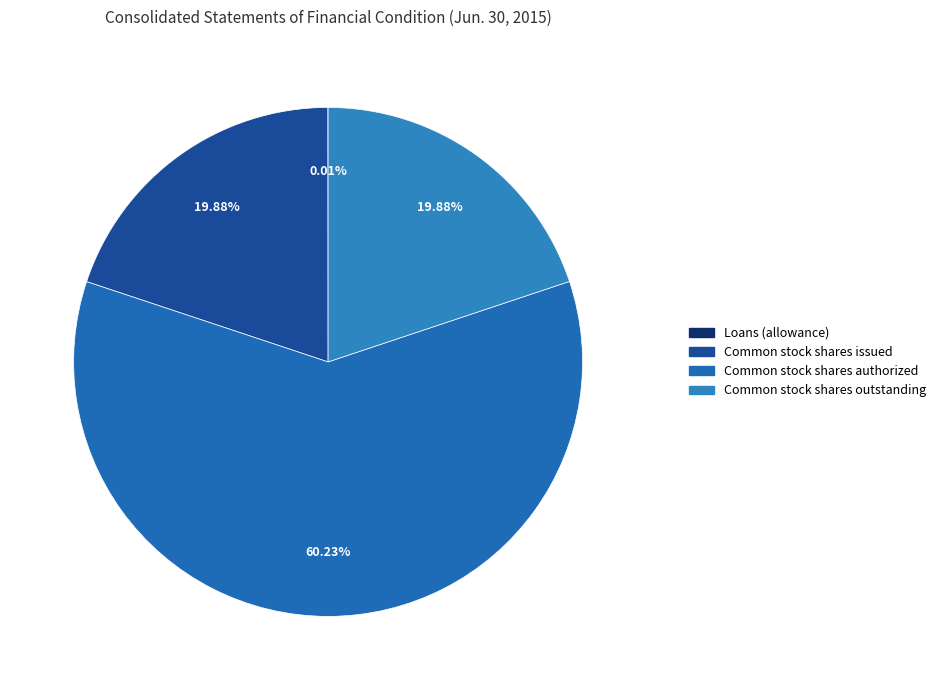

What percentage is the Common stock shares authorized slice, to the nearest percent?

60%